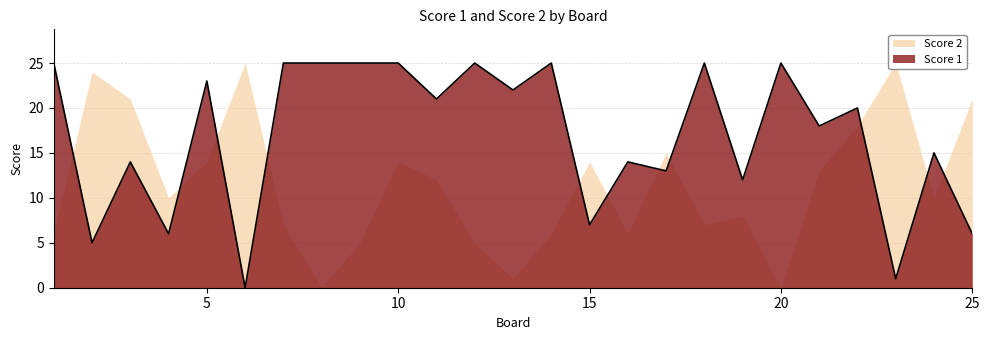

Reading left to right, what are all the values shown in this chart?

1=25	2=5	3=14	4=6	5=23	6=0	7=25	8=25	9=25	10=25	11=21	12=25	13=22	14=25	15=7	16=14	17=13	18=25	19=12	20=25	21=18	22=20	23=1	24=15	25=6